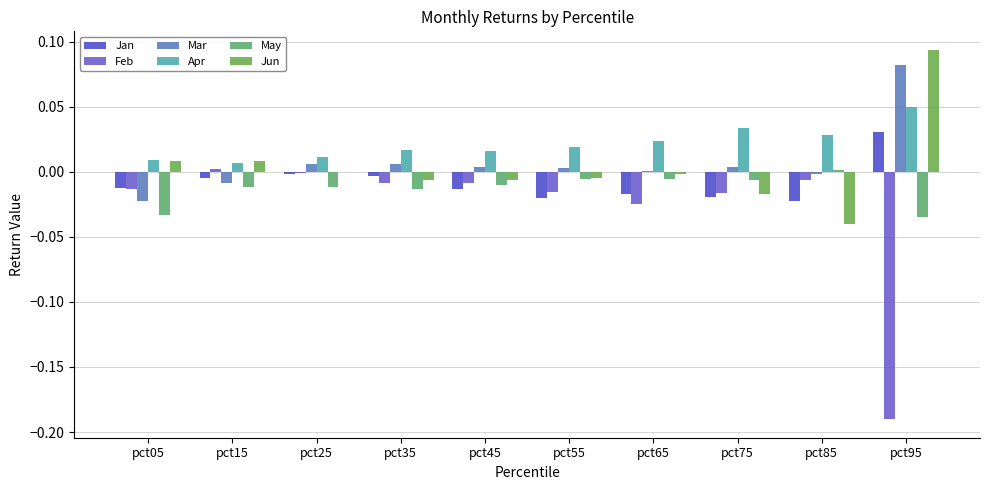

Which has a higher value, pct15 or pct85?

pct15